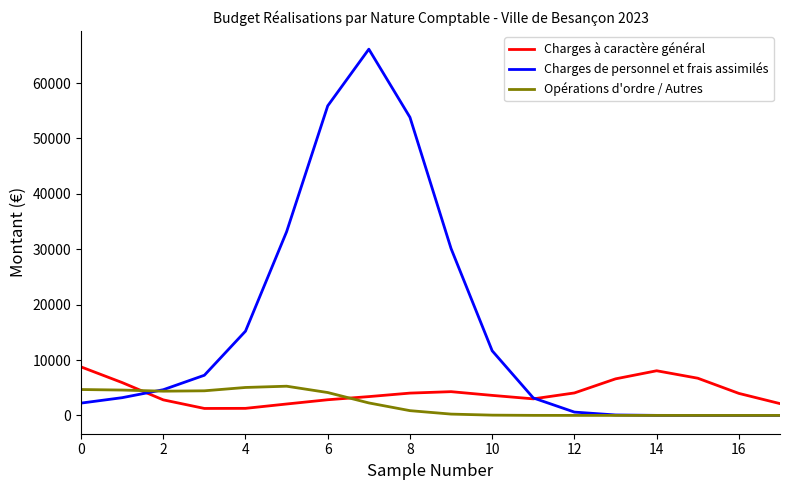

How many times do Charges à caractère général and Opérations d'ordre / Autres cross each other?

2